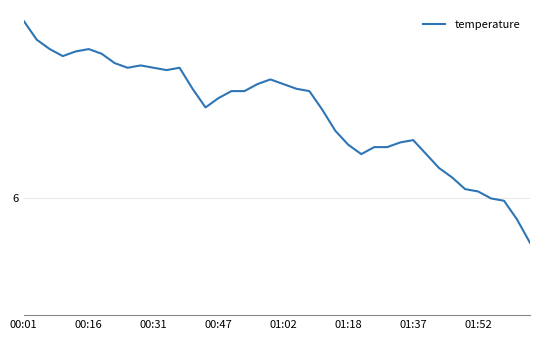

What is the difference between the second highest and minimum values?

0.9